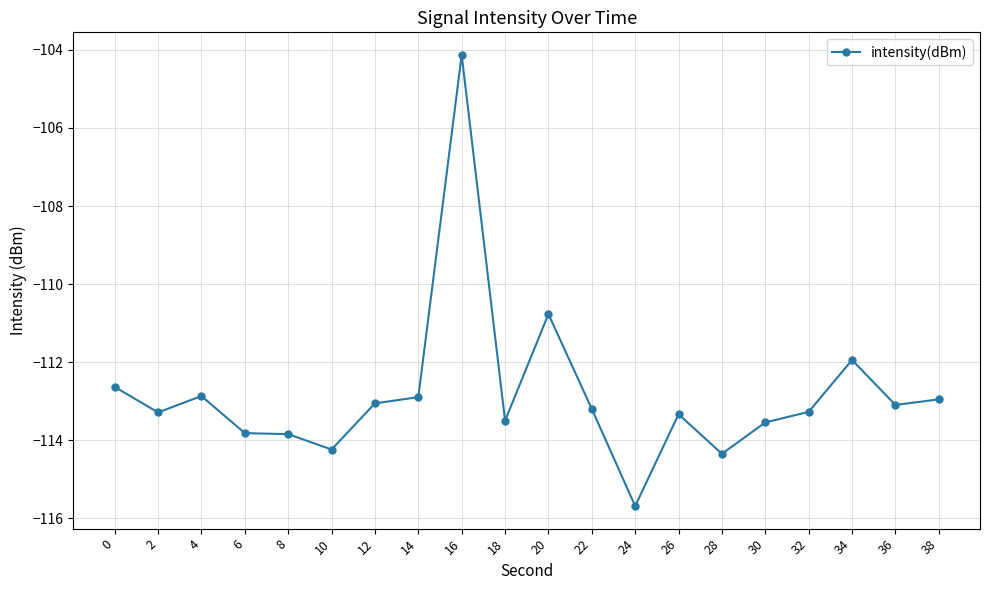

What is the sum of all values?

-2256.5